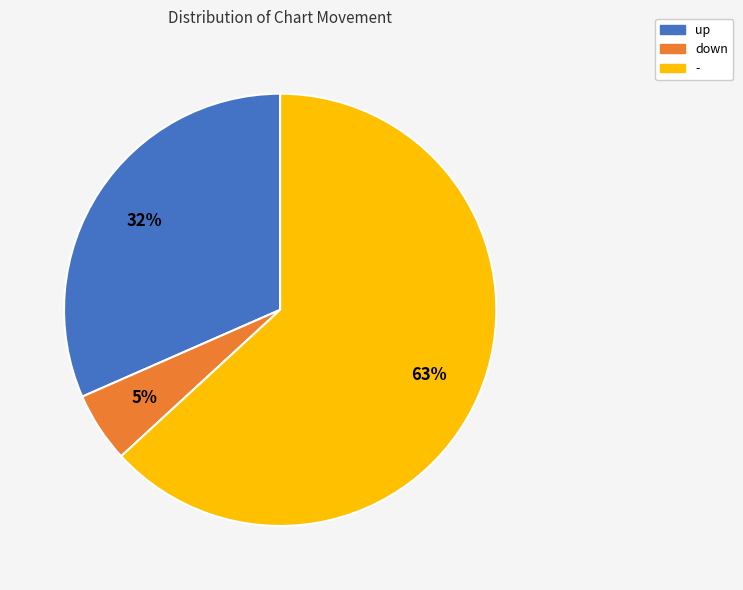

Which has a higher value, - or up?

-